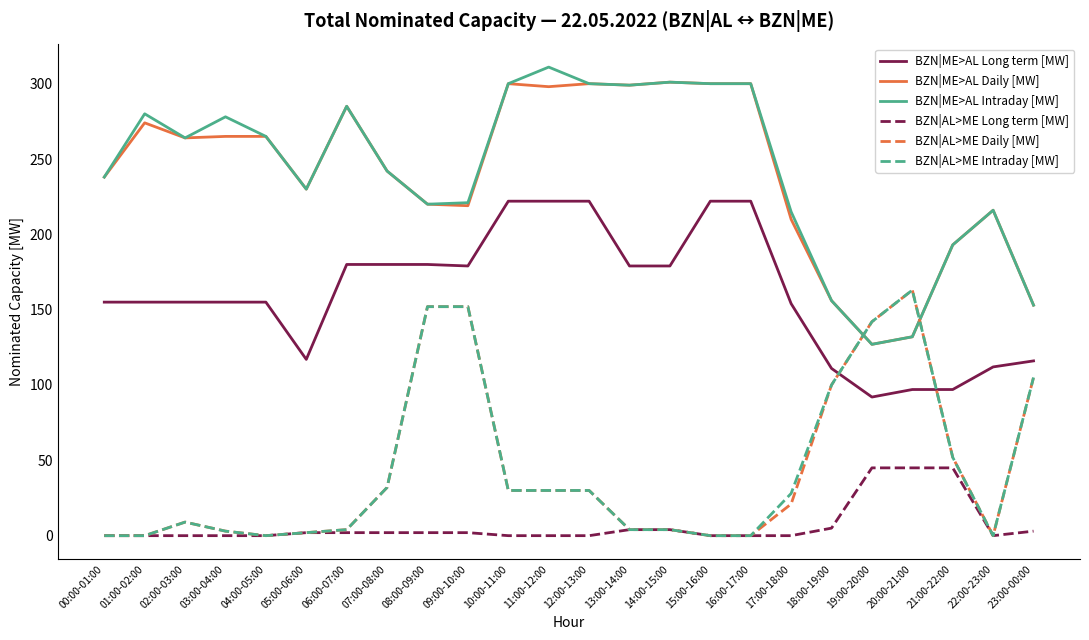

What is the difference between the second highest and minimum values in the BZN|AL>ME Intraday [MW] series?

152